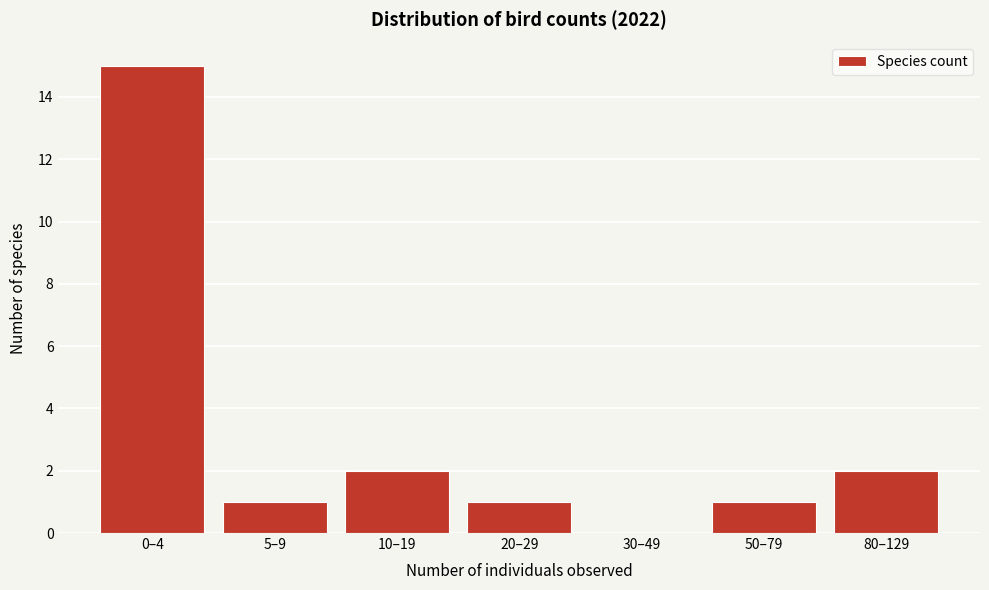

Reading left to right, extract all data points from this chart.

0–4=15	5–9=1	10–19=2	20–29=1	30–49=0	50–79=1	80–129=2